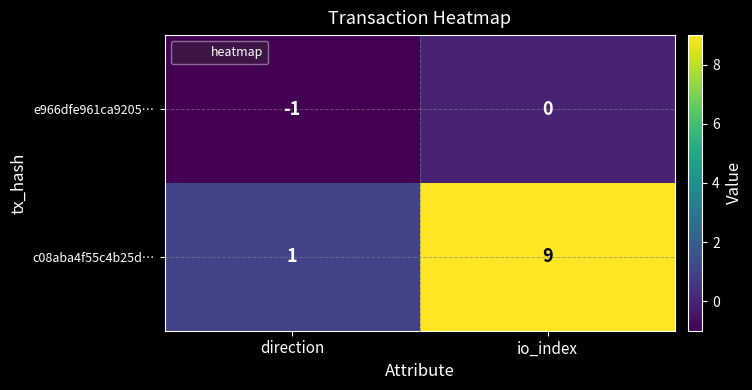

At direction, list the series in order from smallest to largest.

e966dfe961ca9205…, c08aba4f55c4b25d…